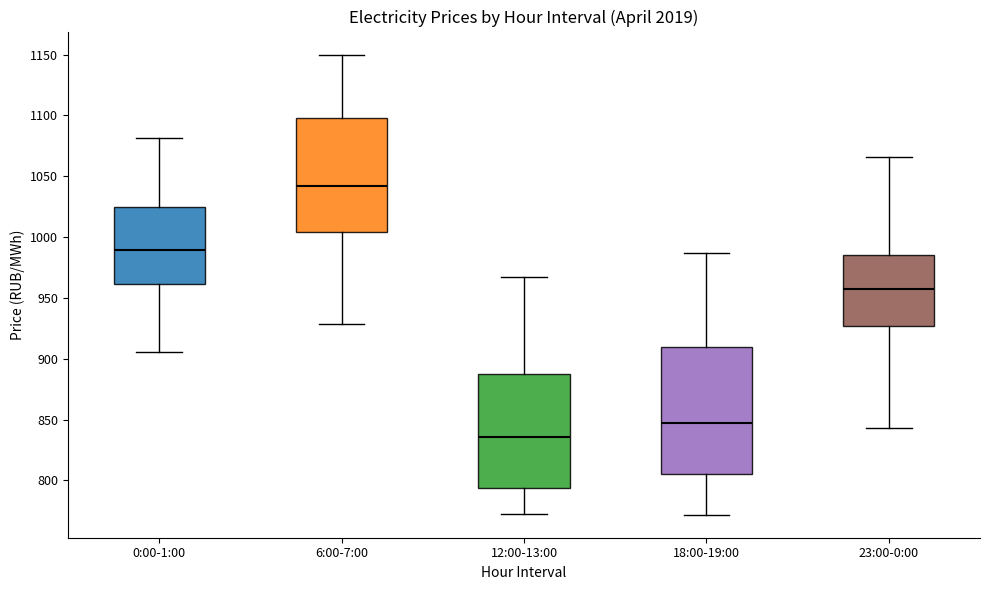

Comparing the boxes themselves (not the whiskers), which one is the tallest?

18:00-19:00